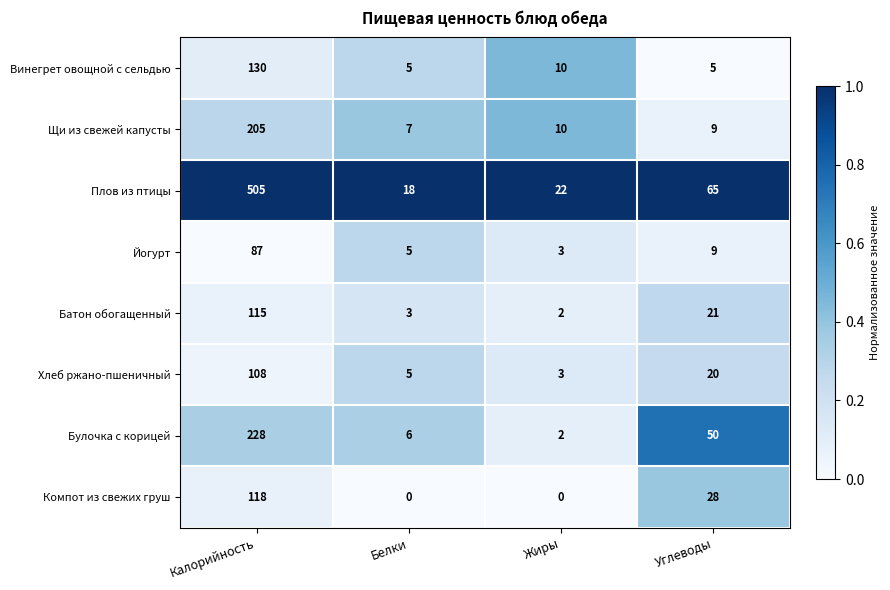

Which series has the widest spread of values?

Плов из птицы